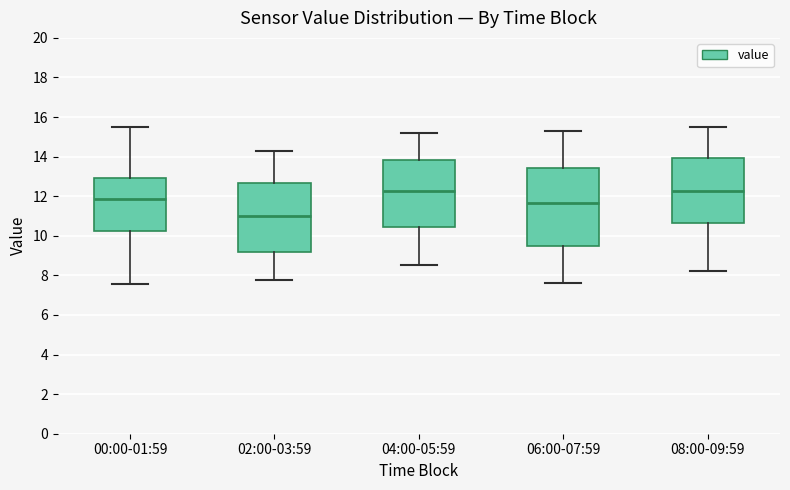

Reading left to right, transcribe this box plot: for each box, give where its median line is, the range the box spans, and where its two whiskers end, as read against the y-axis. The values are not printed on the chart, so give them approximately, as read against the axis.

00:00-01:59: median 11.8, box 10.2 to 13.0, whiskers 7.6 to 15.6
02:00-03:59: median 11.0, box 9.2 to 12.6, whiskers 7.8 to 14.4
04:00-05:59: median 12.2, box 10.4 to 13.8, whiskers 8.6 to 15.2
06:00-07:59: median 11.6, box 9.4 to 13.4, whiskers 7.6 to 15.4
08:00-09:59: median 12.2, box 10.6 to 14.0, whiskers 8.2 to 15.6